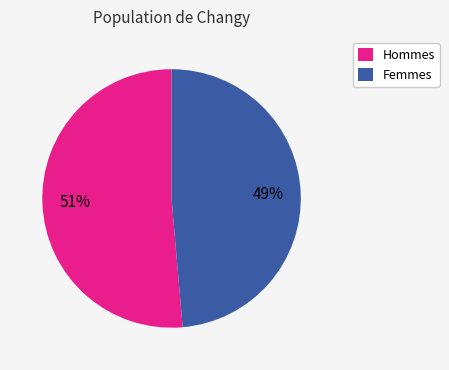

What percentage is the Femmes slice, to the nearest percent?

49%